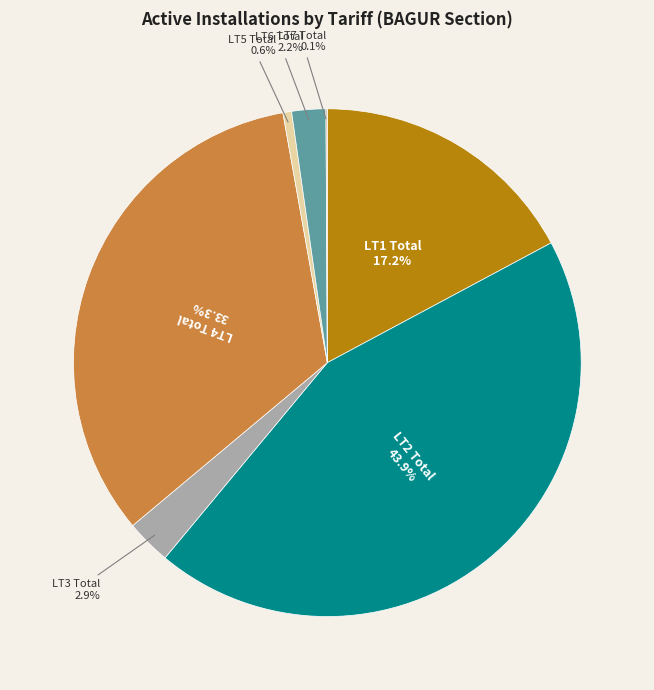

To the nearest percent, what is the average slice percentage?

14%